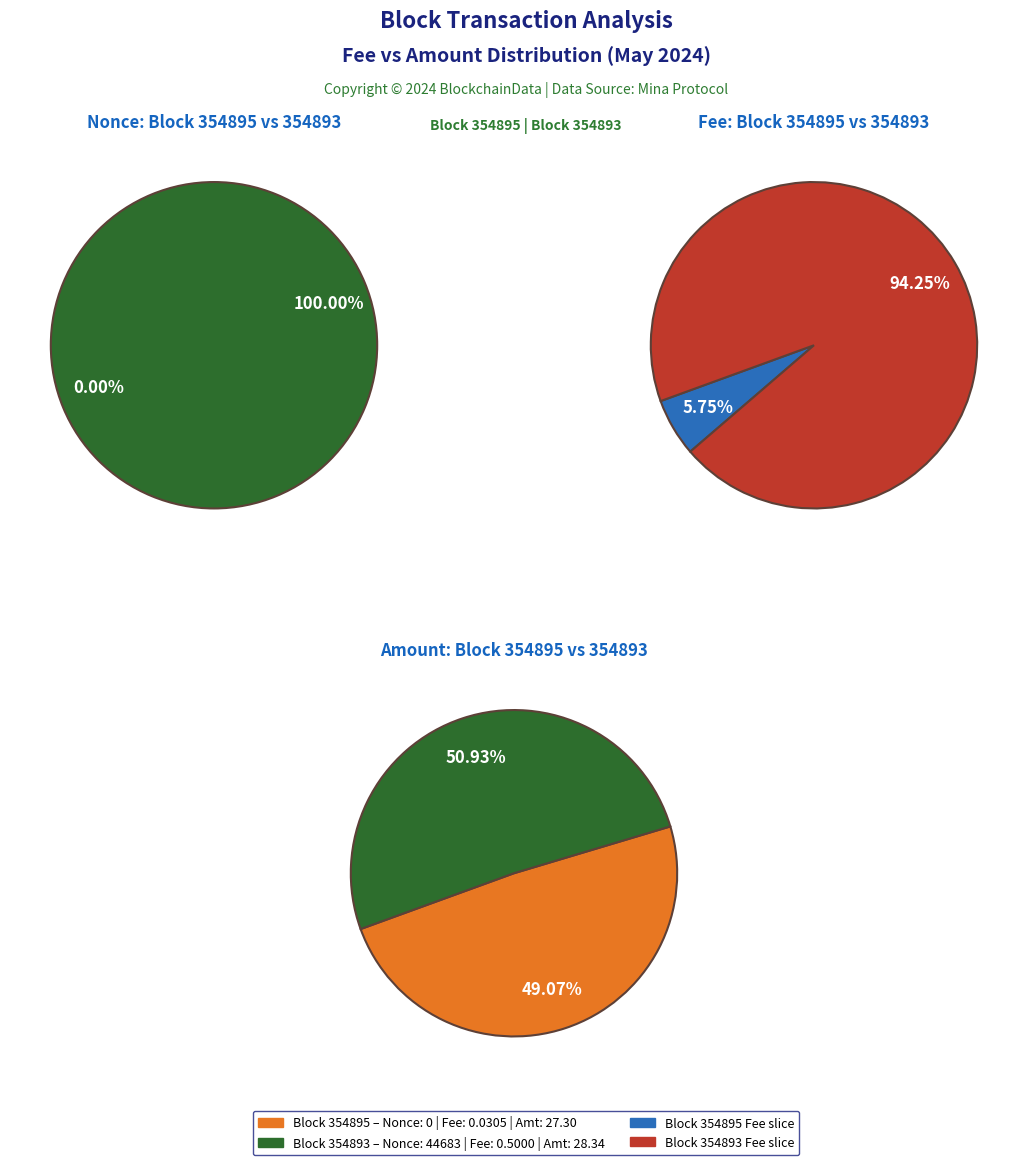

What is the total percentage of 354895 and 354893?

100.0%